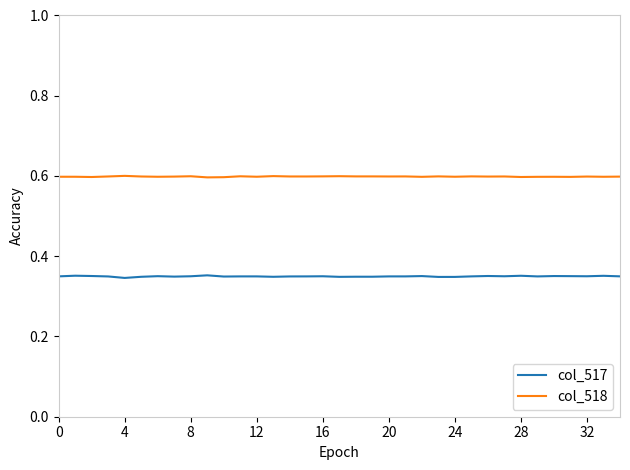

True or false: col_517 and col_518 cross at least once.

False